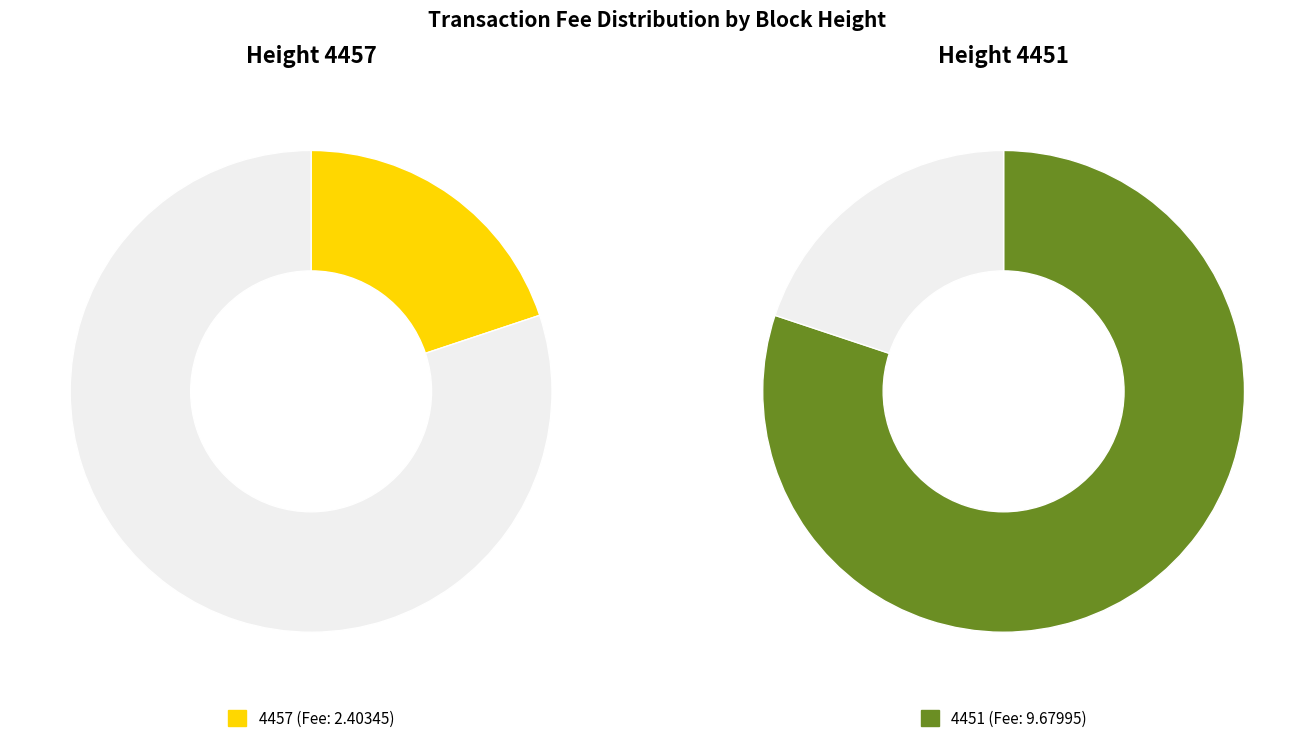

To the nearest percent, what is the average slice percentage?

50%